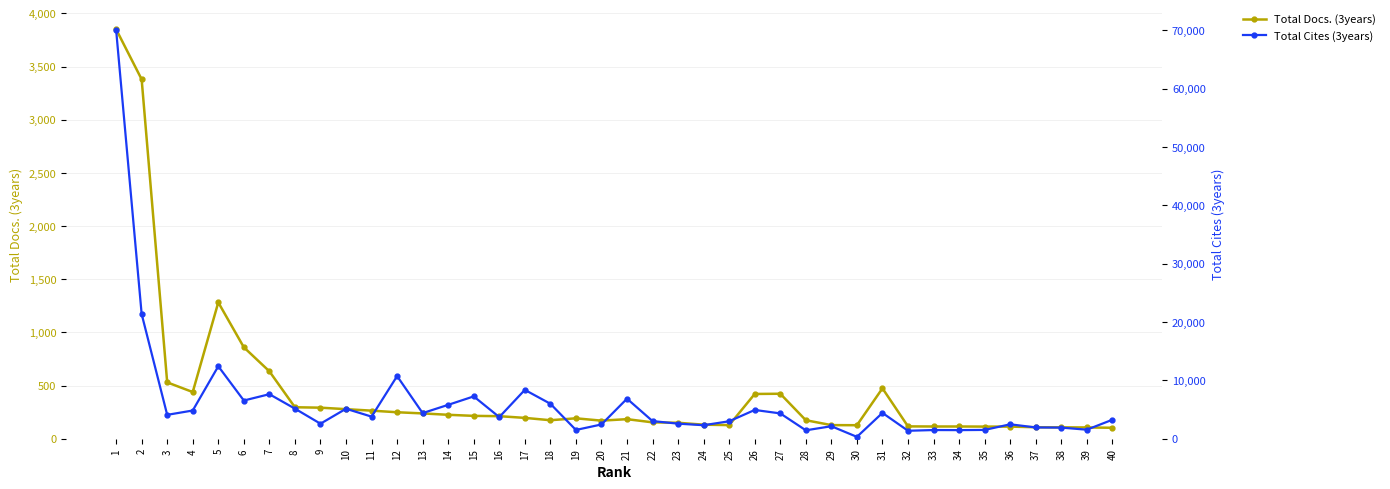

Rank the categories by Total Docs. (3years) value from highest to lowest.

1, 2, 5, 6, 7, 3, 31, 4, 27, 26, 8, 9, 10, 11, 12, 13, 14, 15, 16, 17, 19, 21, 18, 28, 20, 22, 23, 24, 25, 29, 30, 32, 33, 34, 35, 36, 37, 38, 39, 40